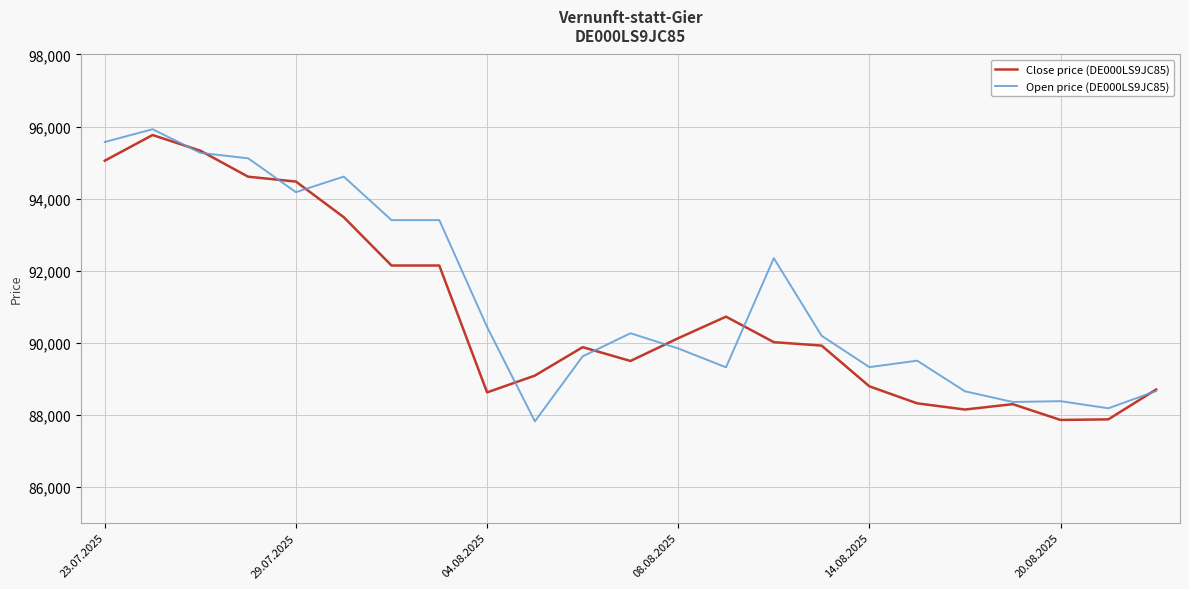

What is the greatest value displayed?

95925